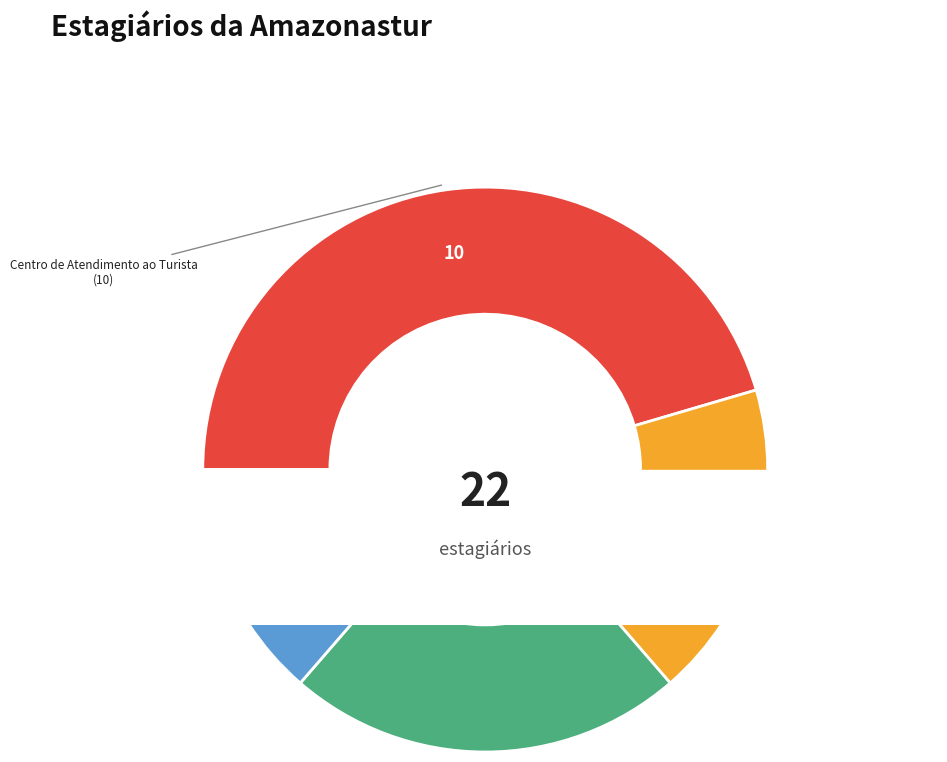

Do Departamento de Estatística and Diretoria de Turismo together represent more than half of the pie?

No